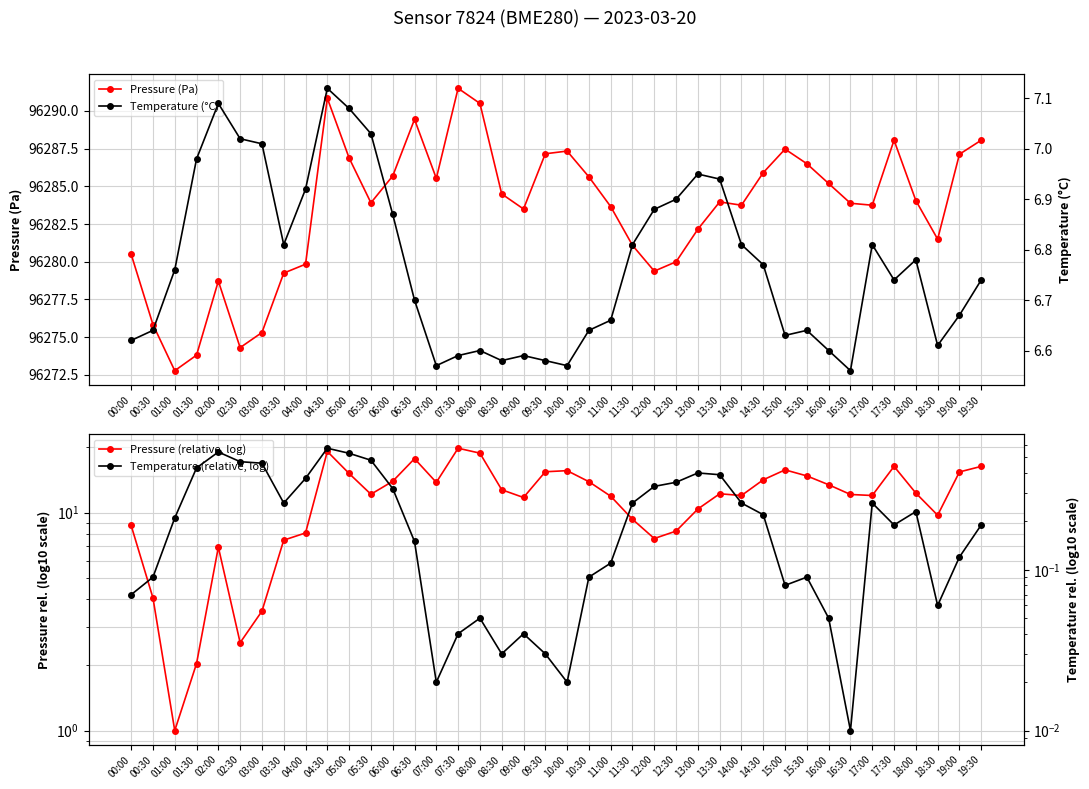

At which category is the sum across all series the highest?

07:30